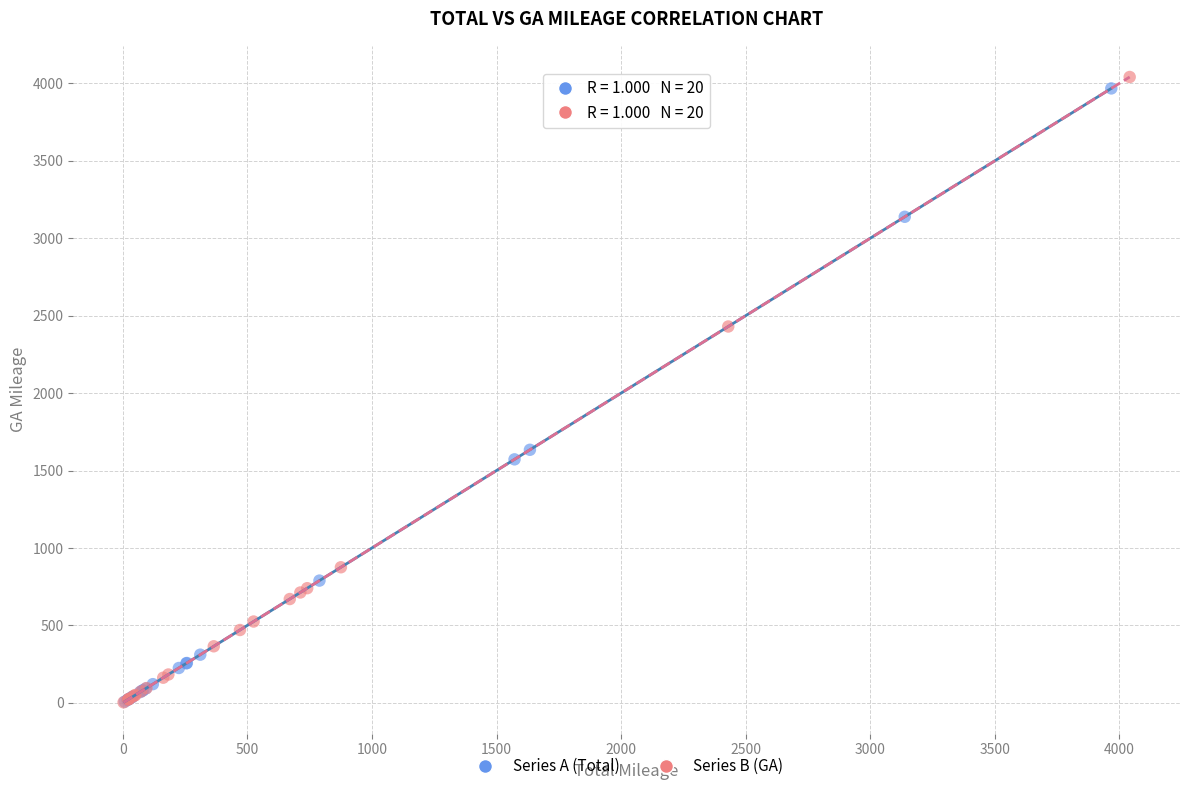

What are all the series names shown in the legend?

Series A (Total), Series B (GA)